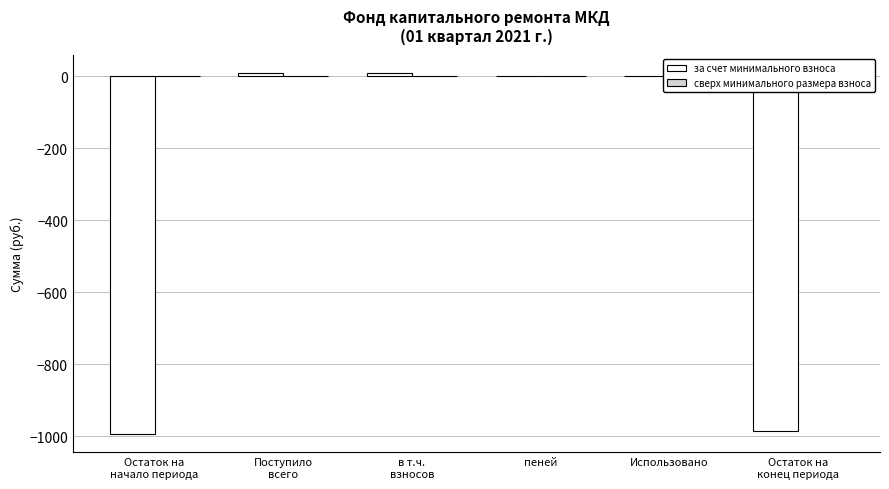

Is it true that the value at пеней is -654.8?

False